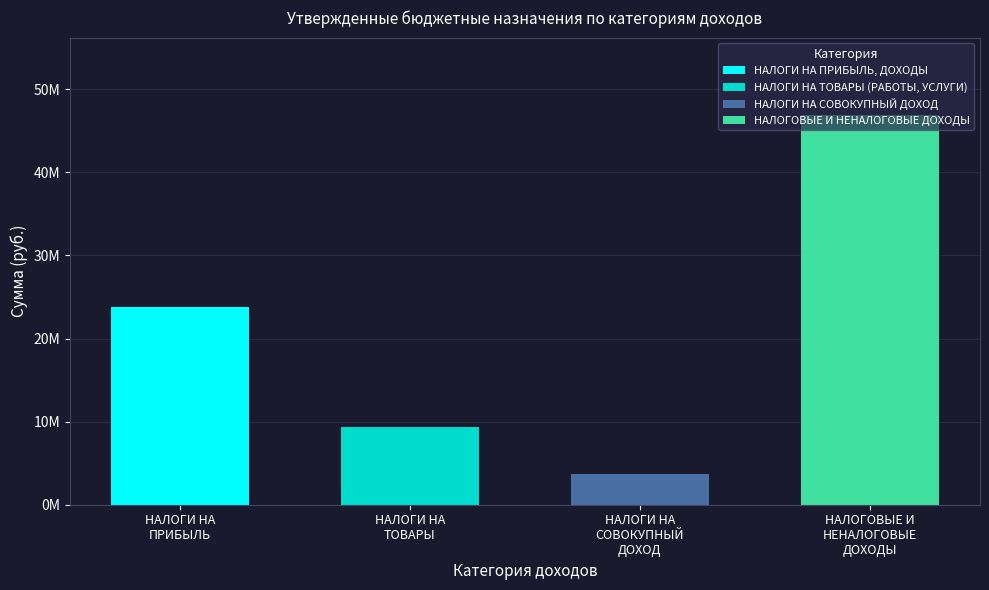

Reading right to left, transcribe all the data shown in this chart.

НАЛОГОВЫЕ И НЕНАЛОГОВЫЕ ДОХОДЫ=46845100	НАЛОГИ НА СОВОКУПНЫЙ ДОХОД=3729500	НАЛОГИ НА ТОВАРЫ (РАБОТЫ, УСЛУГИ)=9373000	НАЛОГИ НА ПРИБЫЛЬ, ДОХОДЫ=23848000